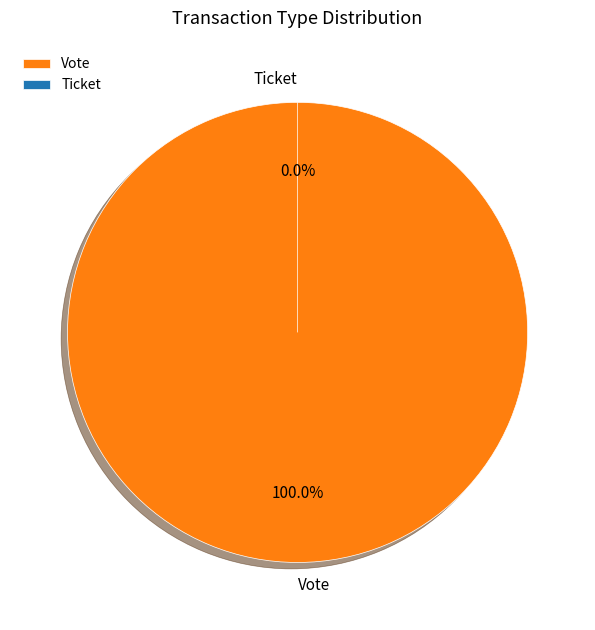

How much of the chart is everything except Ticket?

100.0%